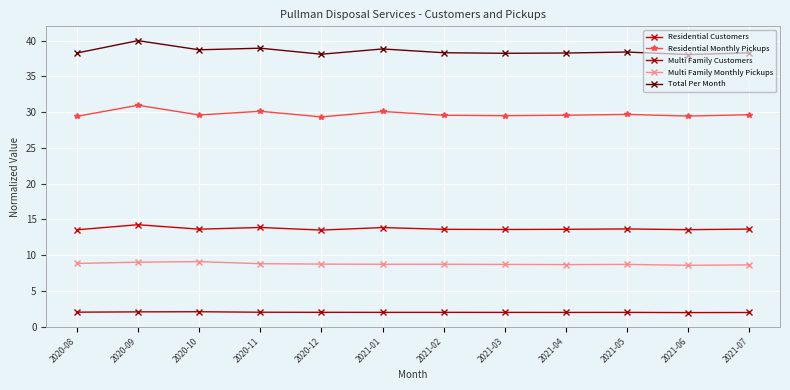

True or false: Multi Family Monthly Pickups has a value of 11.9 at 2021-03.

False